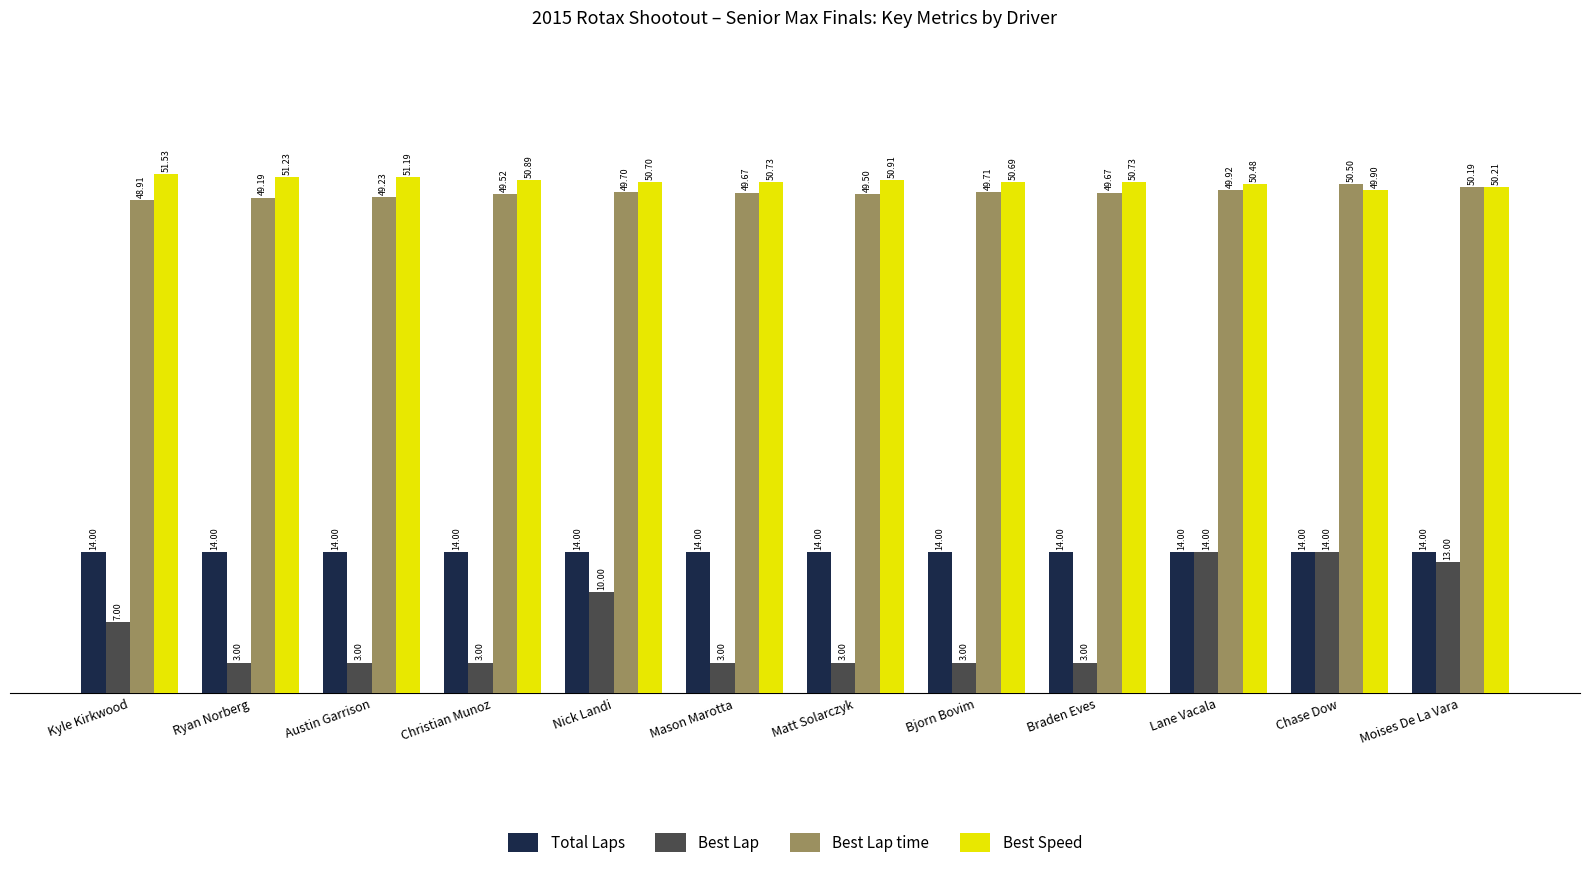

Which category has the highest value in the Best Speed series?

Kyle Kirkwood